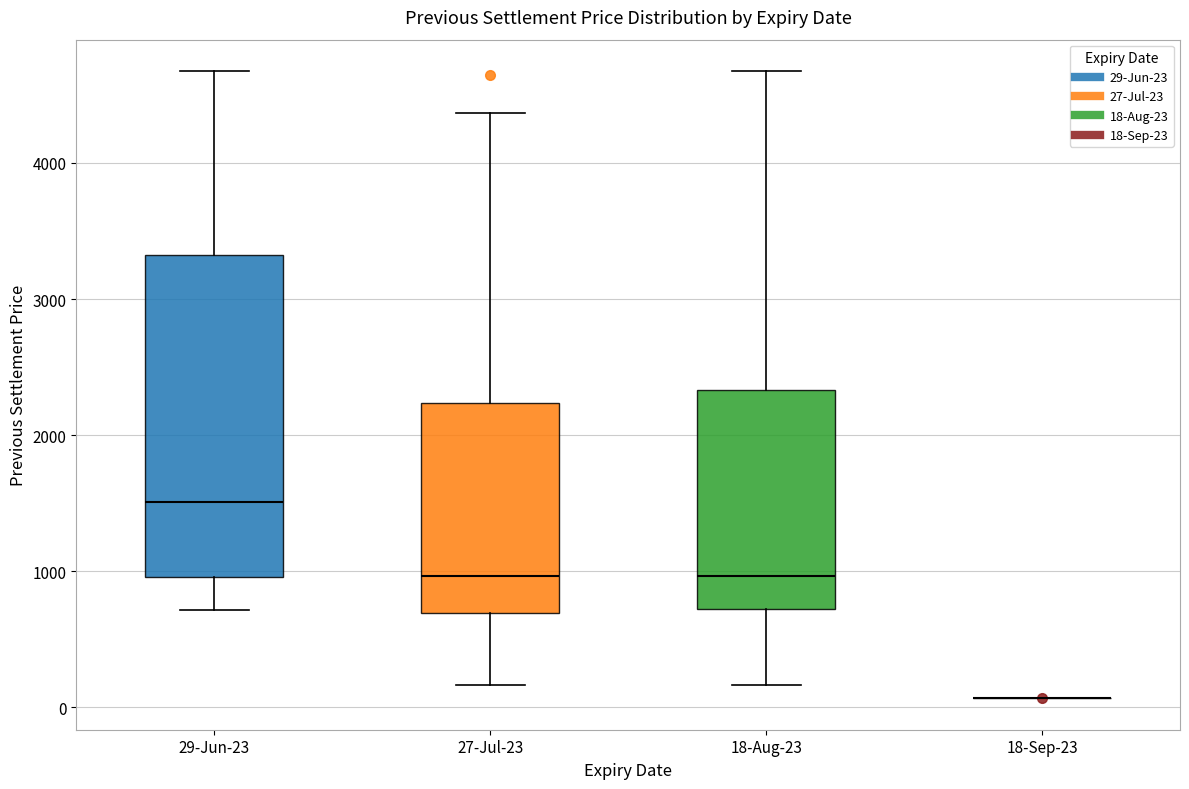

Reading left to right, transcribe this box plot: for each box, give where its median line is, the range the box spans, and where its two whiskers end, as read against the y-axis. The values are not printed on the chart, so give them approximately, as read against the axis.

29-Jun-23: median 1500, box 1000 to 3300, whiskers 700 to 4700
27-Jul-23: median 1000, box 700 to 2200, whiskers 200 to 4400
18-Aug-23: median 1000, box 700 to 2300, whiskers 200 to 4700
18-Sep-23: box collapsed to a line at 100, whiskers 100 to 100